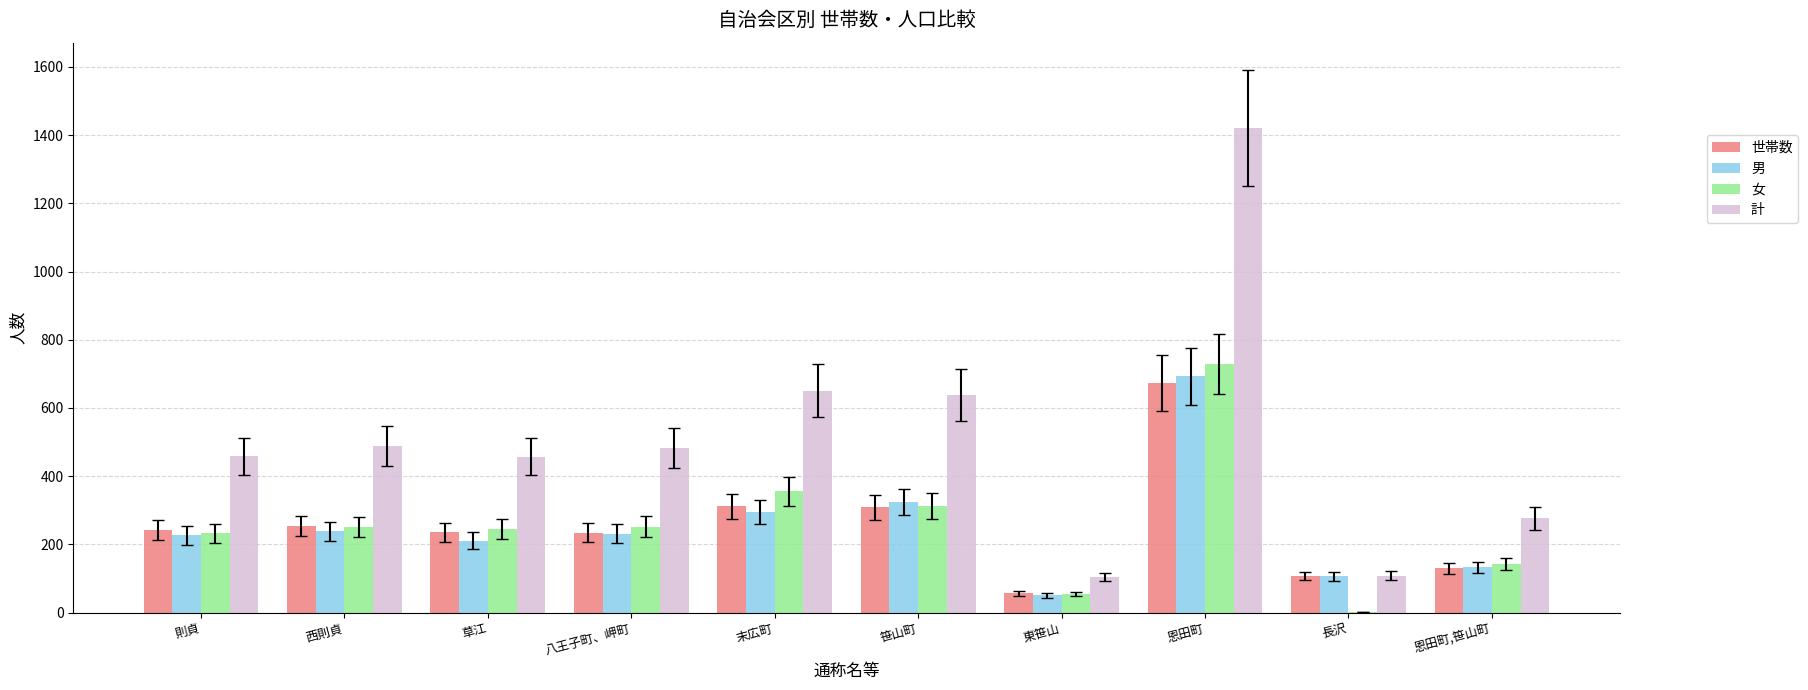

Which category has the highest value across all series?

恩田町